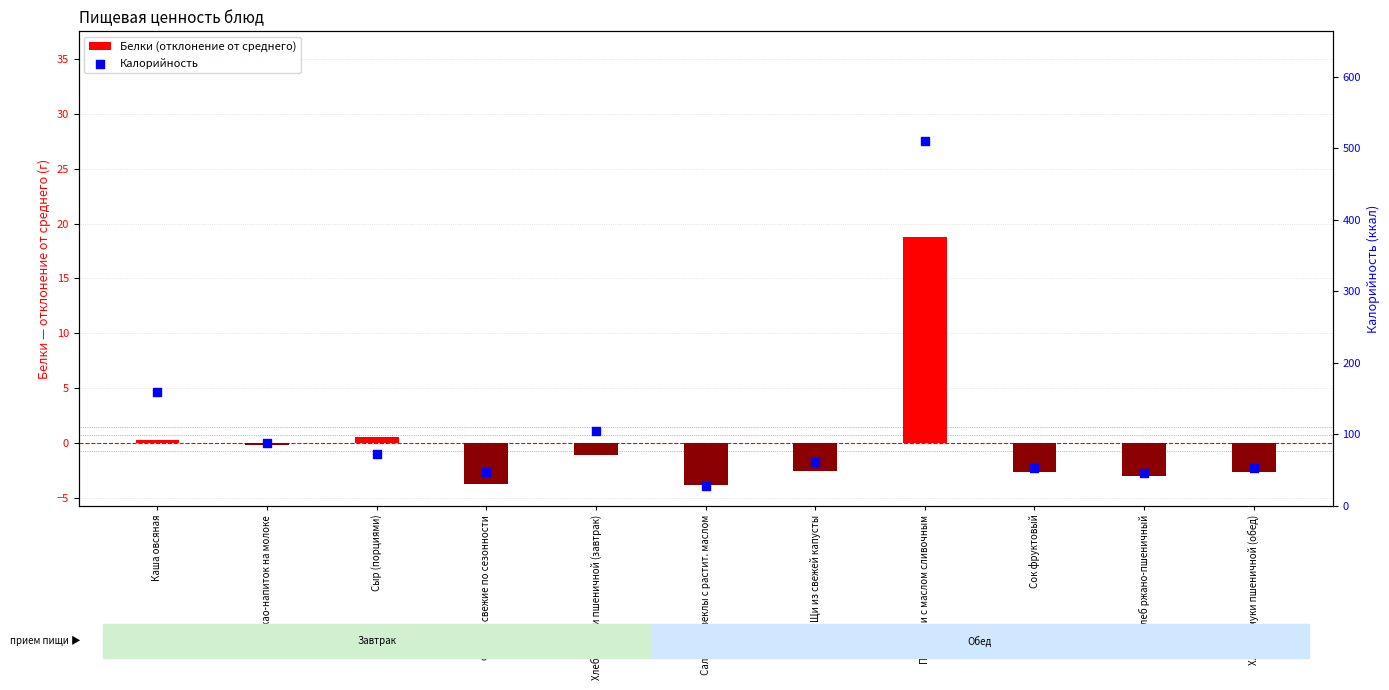

Which series has the largest total across all categories?

Калорийность